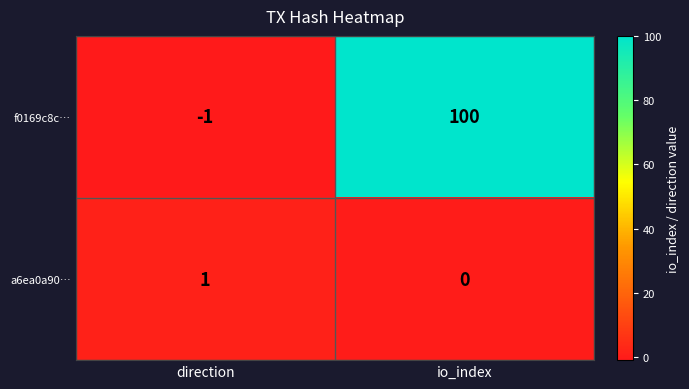

List the series in order of their peak value, highest first.

f0169c8c…, a6ea0a90…